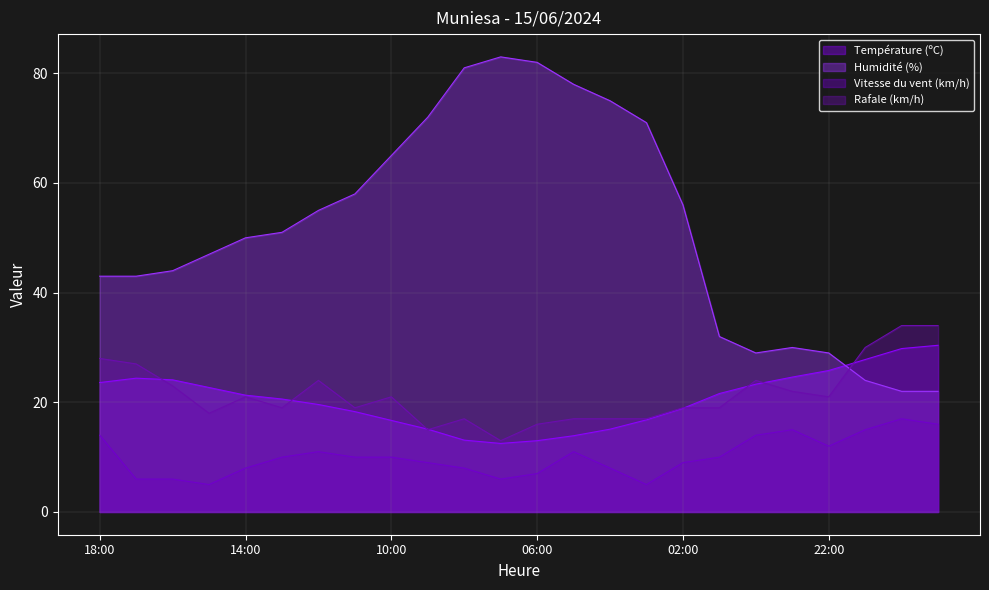

True or false: Humidité (%) has more than 2 points higher than both neighbors.

False